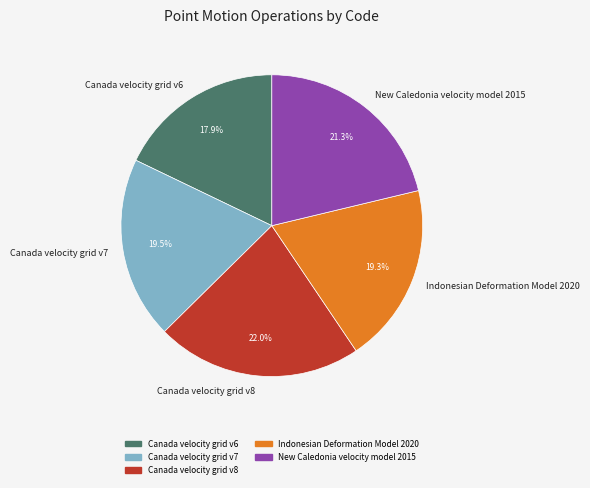

To the nearest percent, what is the combined percentage of Canada velocity grid v7 and Canada velocity grid v6?

37%